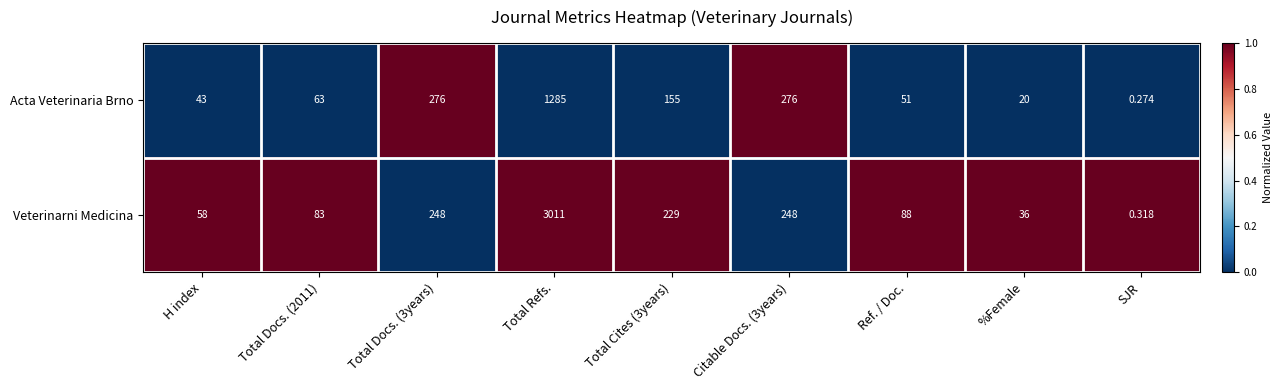

List the series in order of their overall mean, lowest first.

Acta Veterinaria Brno, Veterinarni Medicina